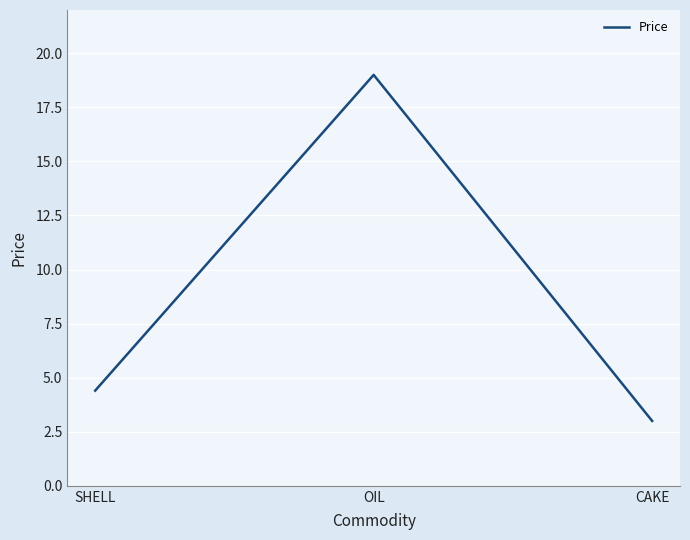

List the labels in order of value, largest first.

OIL, SHELL, CAKE